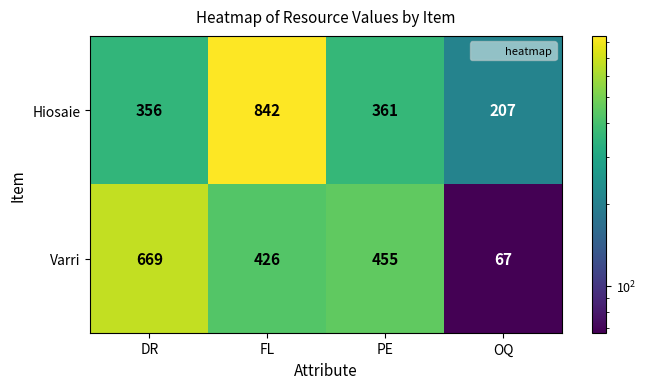

Which series has the largest range (max minus min)?

Hiosaie